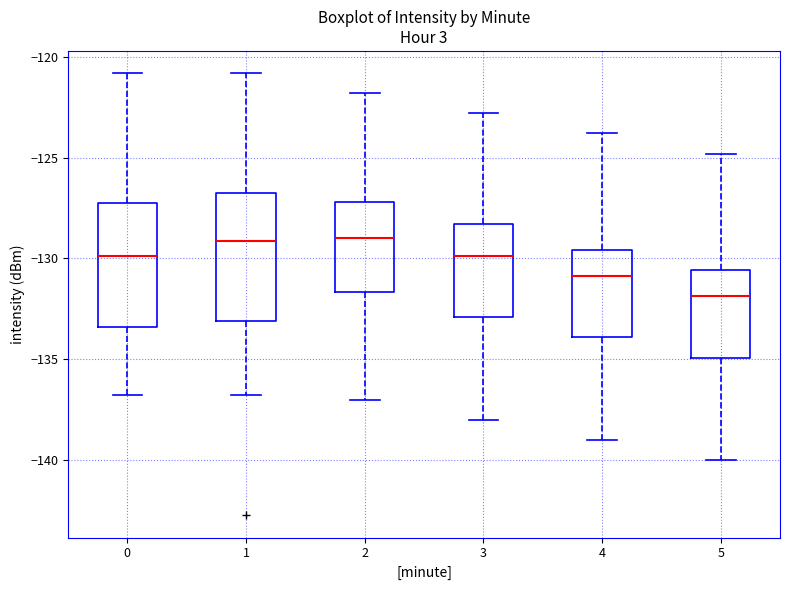

Where is the lower edge of the box at x = 1 on the y-axis? The values are not printed on the chart, so give them approximately, as read against the axis.

-133.0